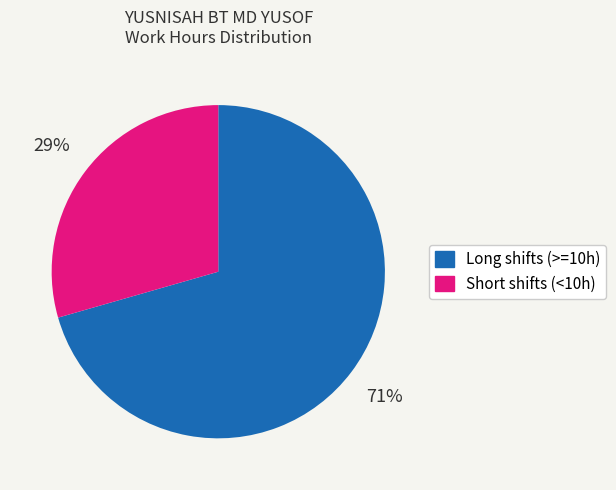

Which category has the smallest portion of the pie?

Short shifts (<10h)